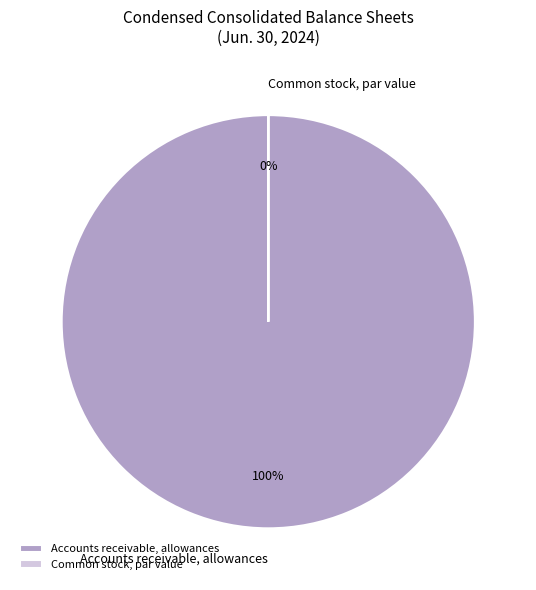

What is the change in value from Accounts receivable, allowances to Common stock, par value?

-6320.0